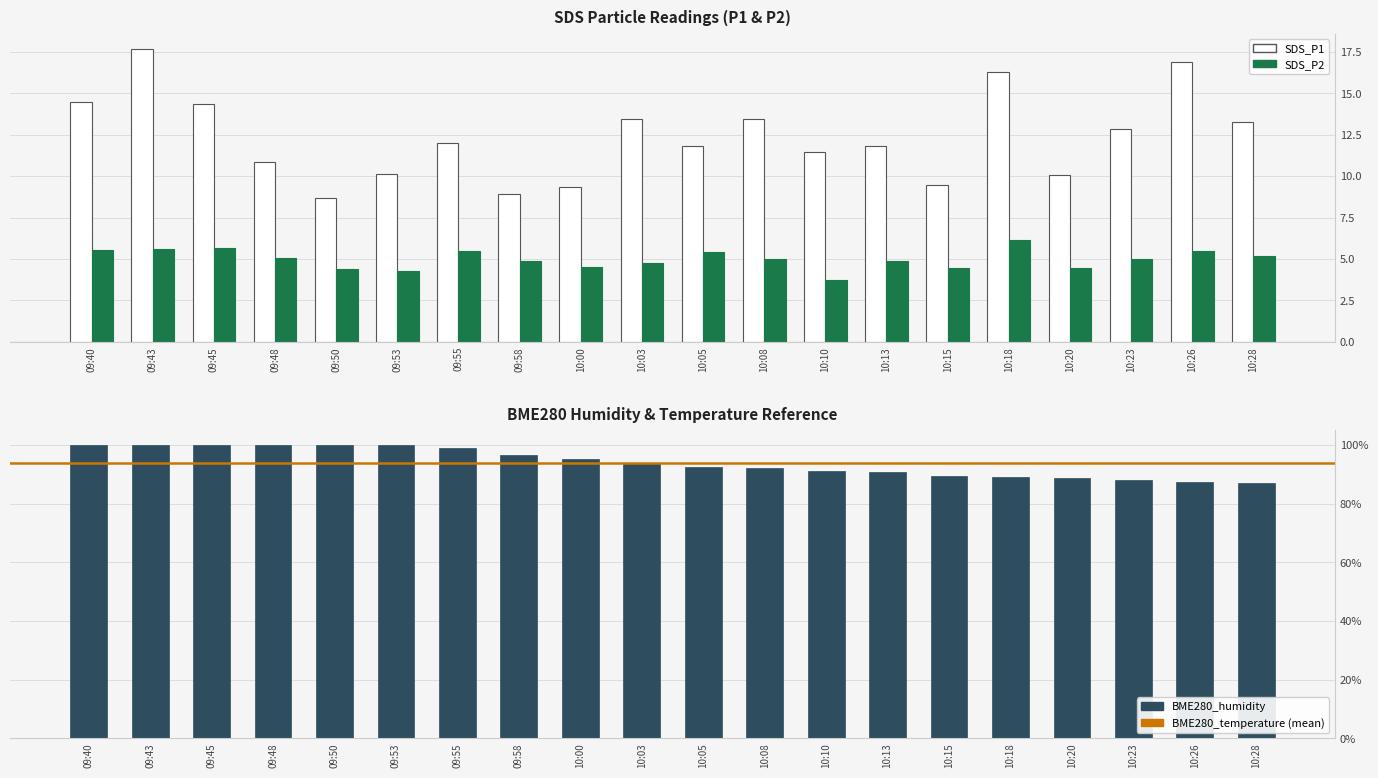

Which category has the lowest value in the SDS_P1 series?

09:50